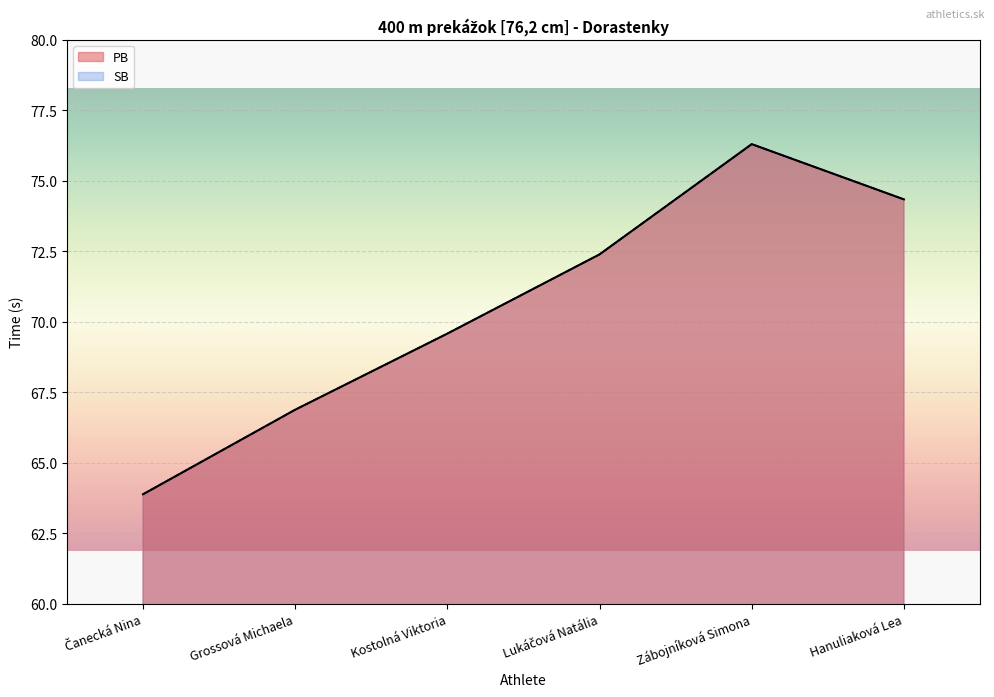

What is the sum of all PB values?

423.4